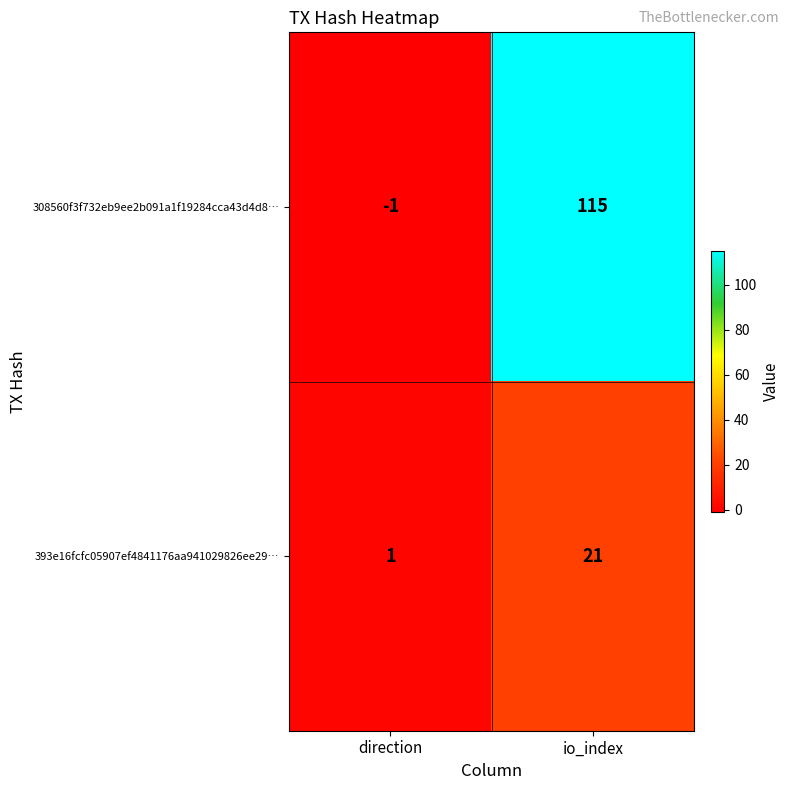

Which category has the lowest value in the 308560f3f732eb9ee2b091a1f19284cca43d4d8… series?

direction